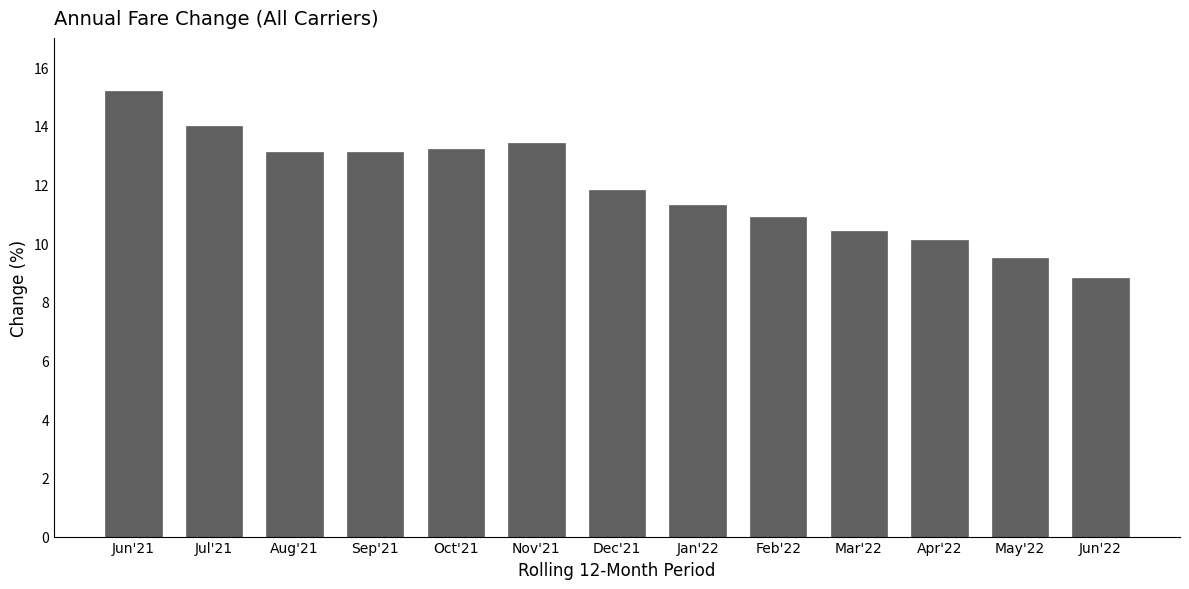

Reading left to right, transcribe all the data shown in this chart.

15.2	14.0	13.1	13.1	13.2	13.4	11.8	11.3	10.9	10.4	10.1	9.5	8.8